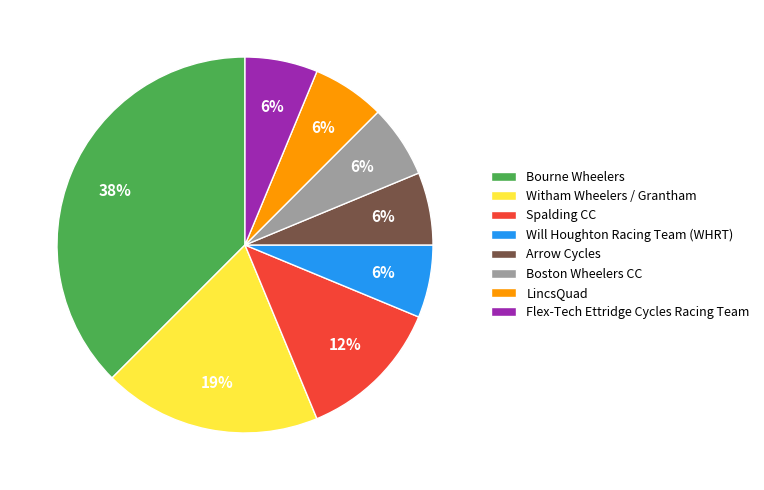

Approximately how many times larger is the value at Flex-Tech Ettridge Cycles Racing Team compared to LincsQuad?

1.0